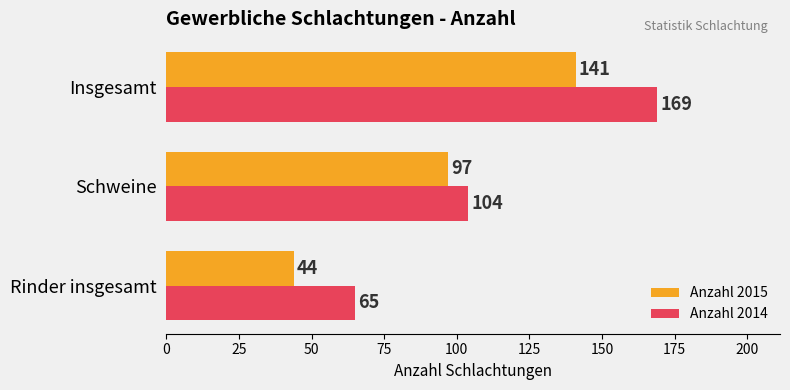

Between Rinder insgesamt and Insgesamt, which series saw the biggest shift?

Anzahl 2014